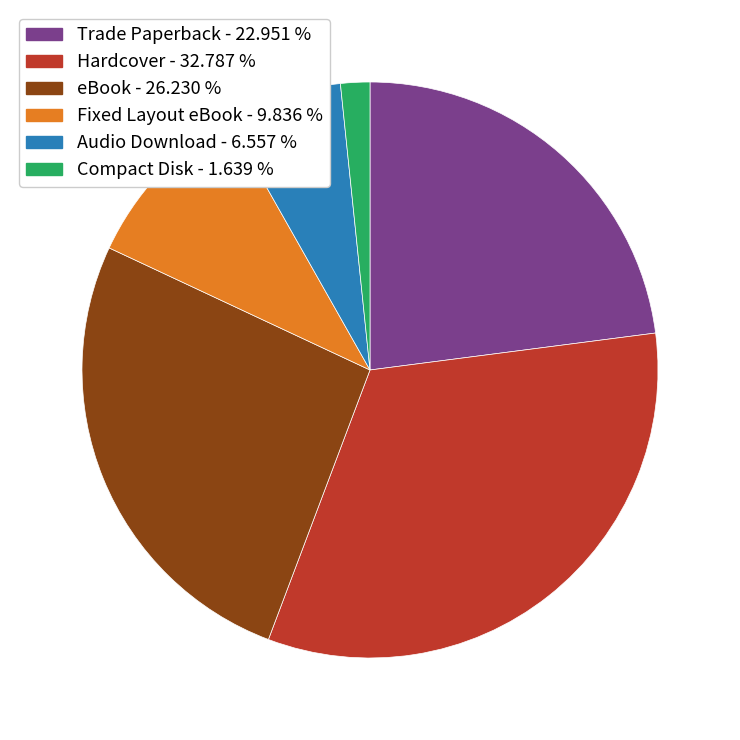

Is there any slice that represents more than half of the pie?

No